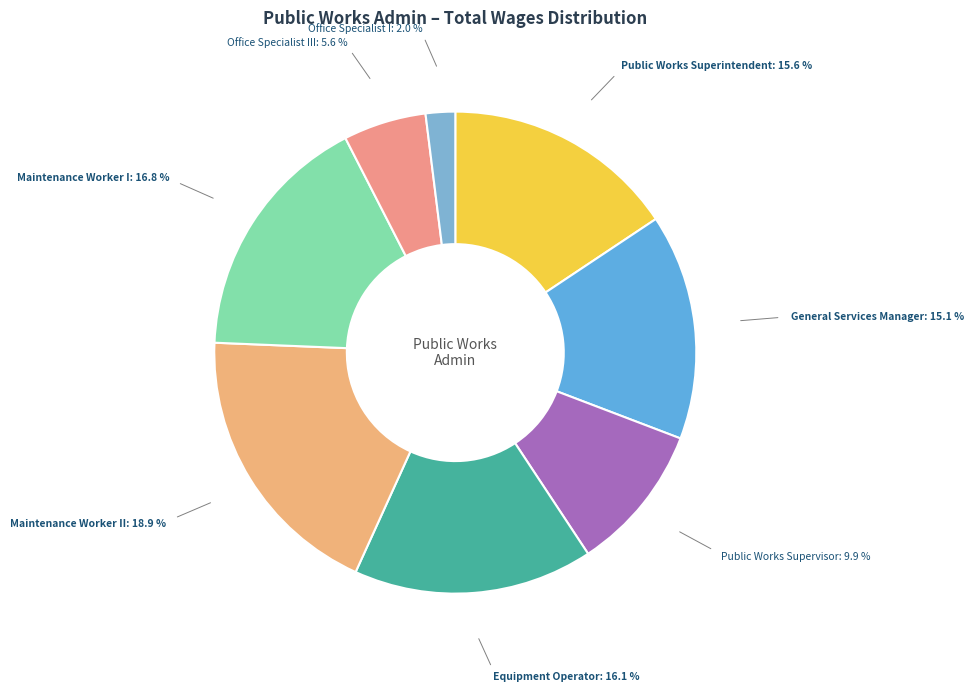

Count the number of slices in the pie.

8